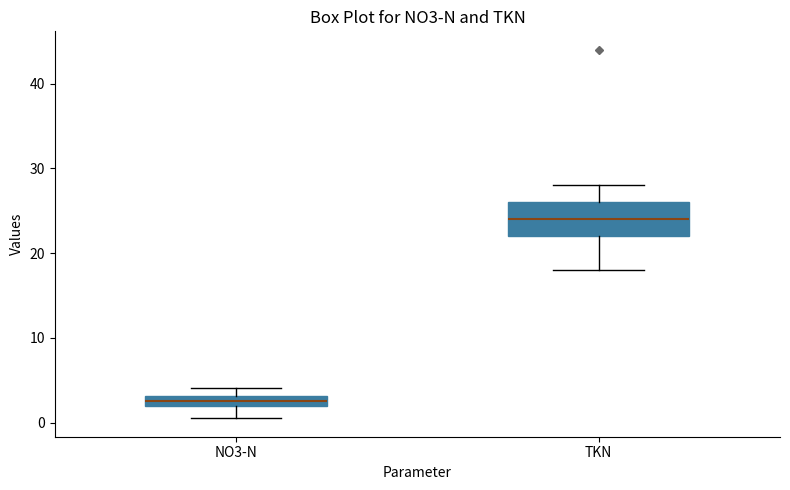

Comparing the boxes themselves (not the whiskers), which one is the tallest?

TKN